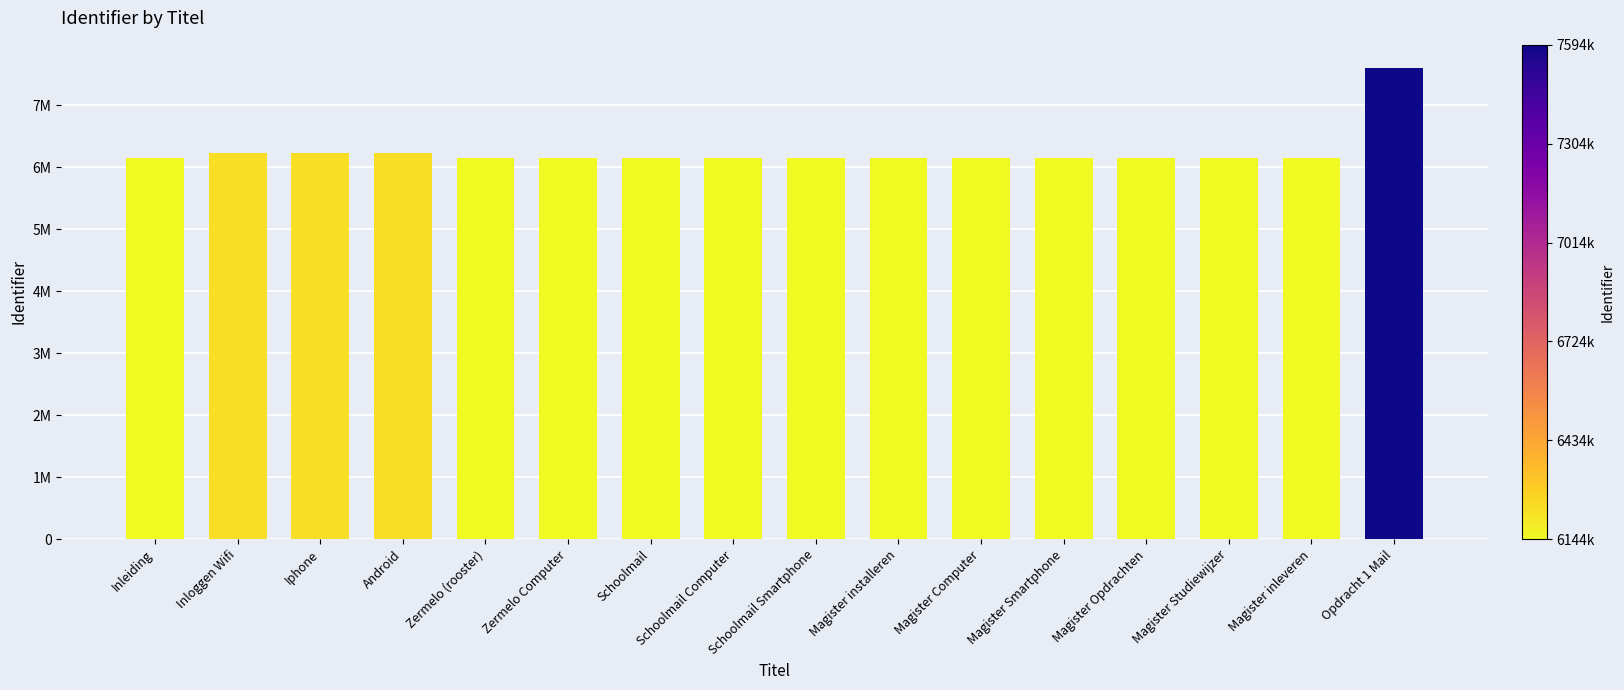

Are the bars horizontal?

No